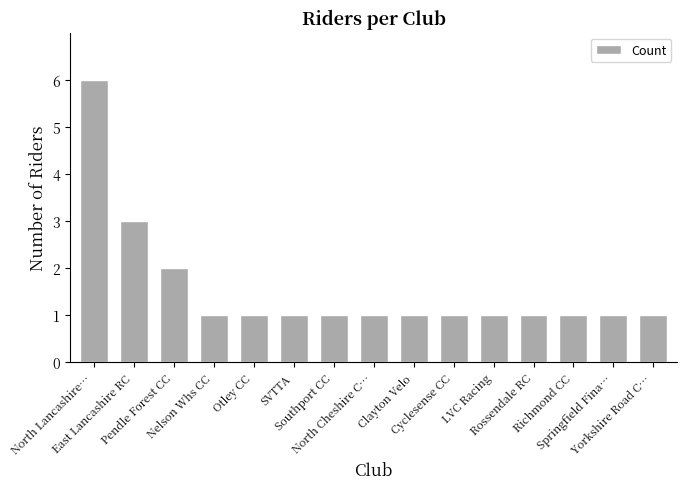

What is the difference between the maximum and second lowest values?

5